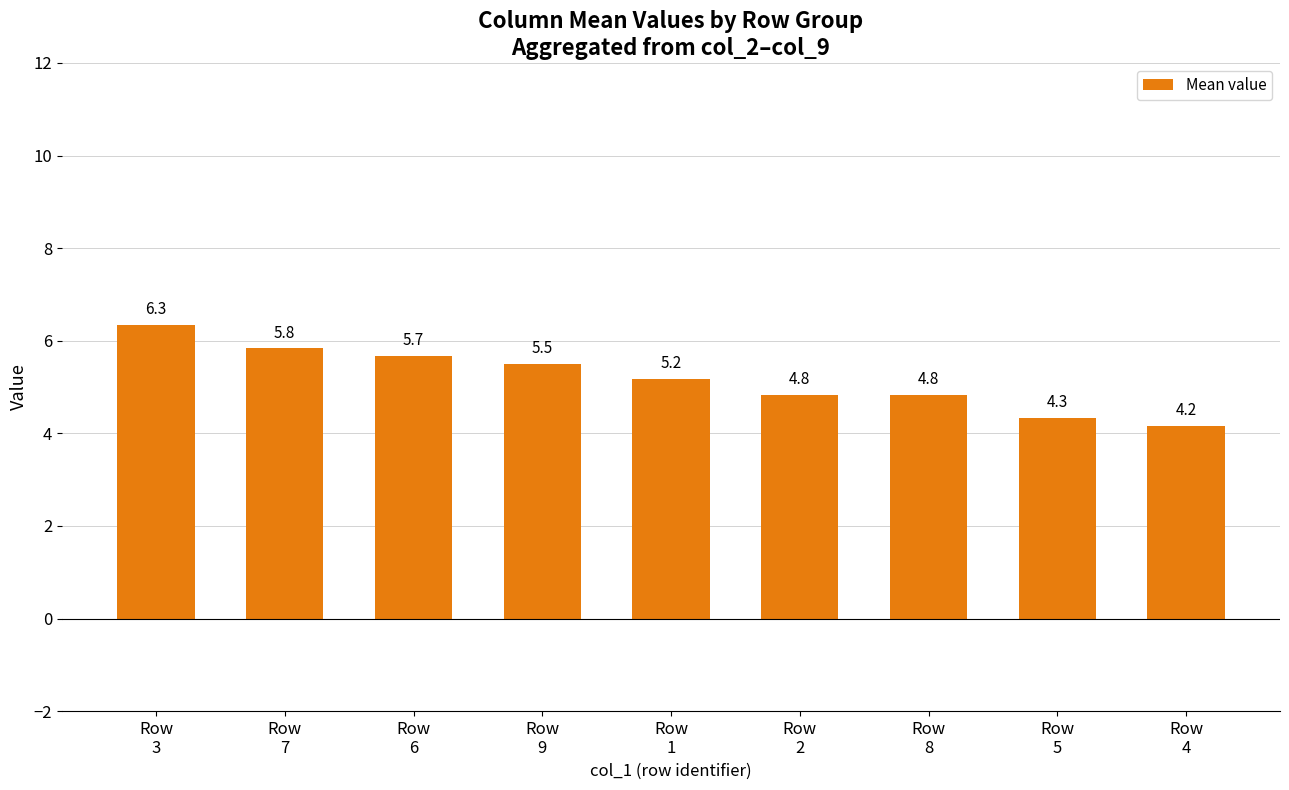

What is the sum of all values?

46.7